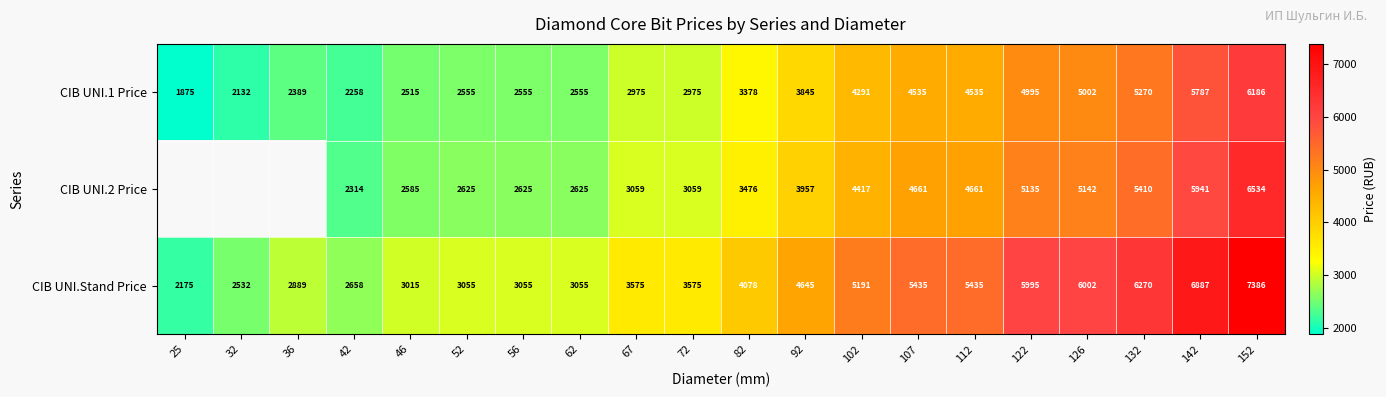

Where is CIB UNI.1 Price nearest to the value 4030?

92